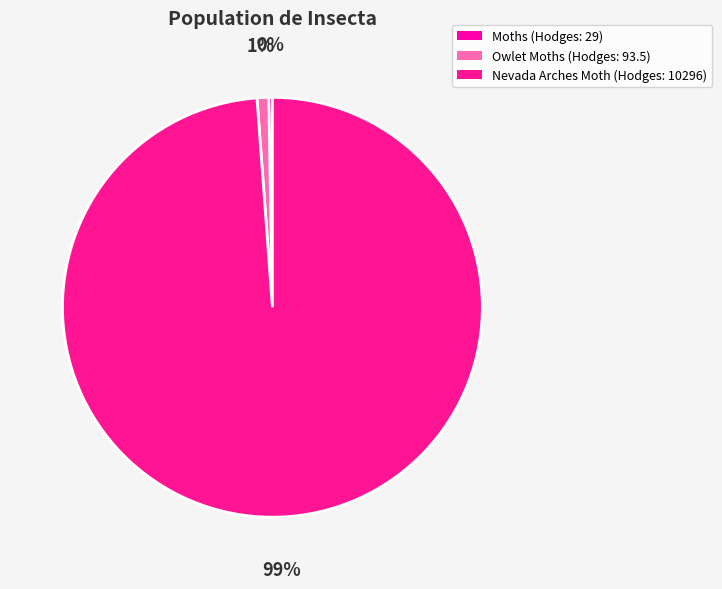

Which slice is the largest?

Nevada Arches Moth (Hodges: 10296)